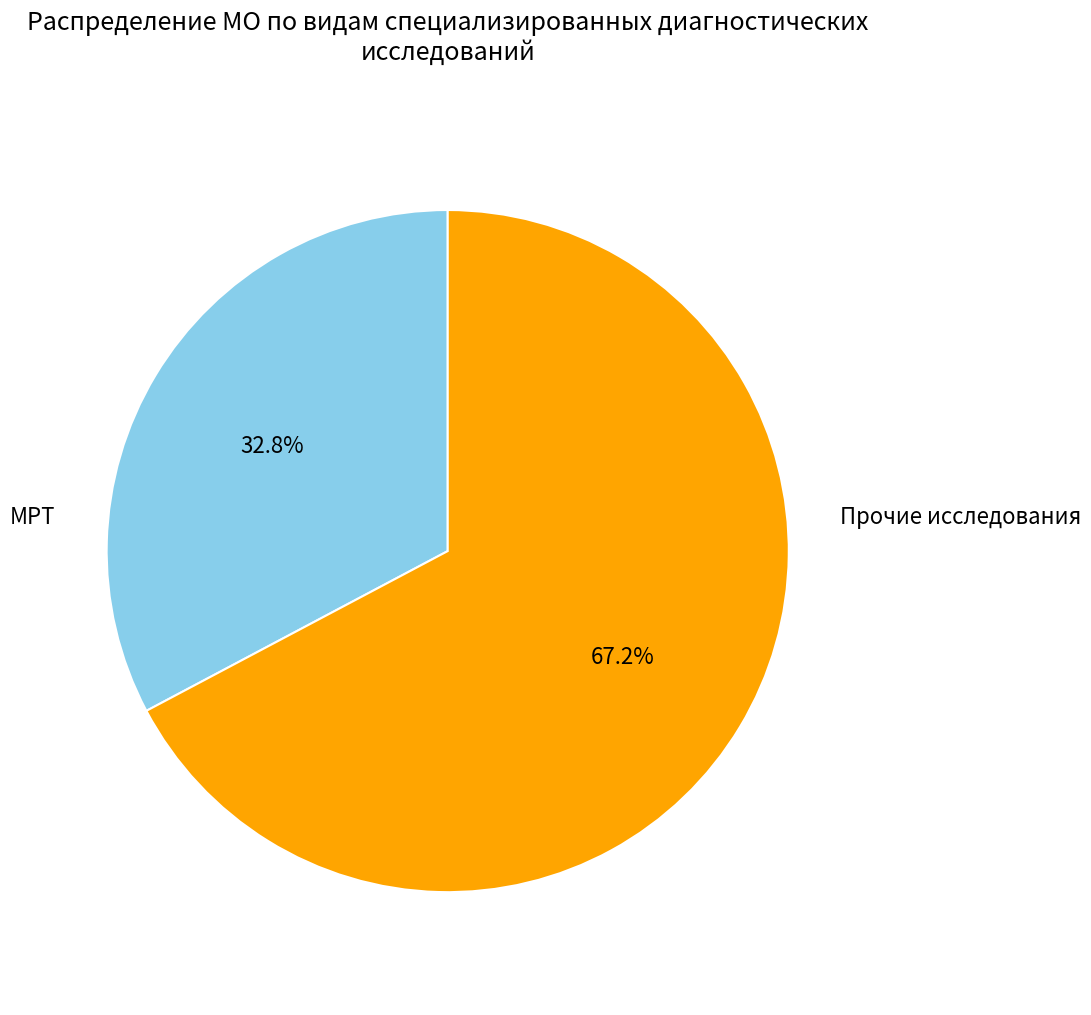

Rank the categories by value from highest to lowest.

Прочие исследования, МРТ